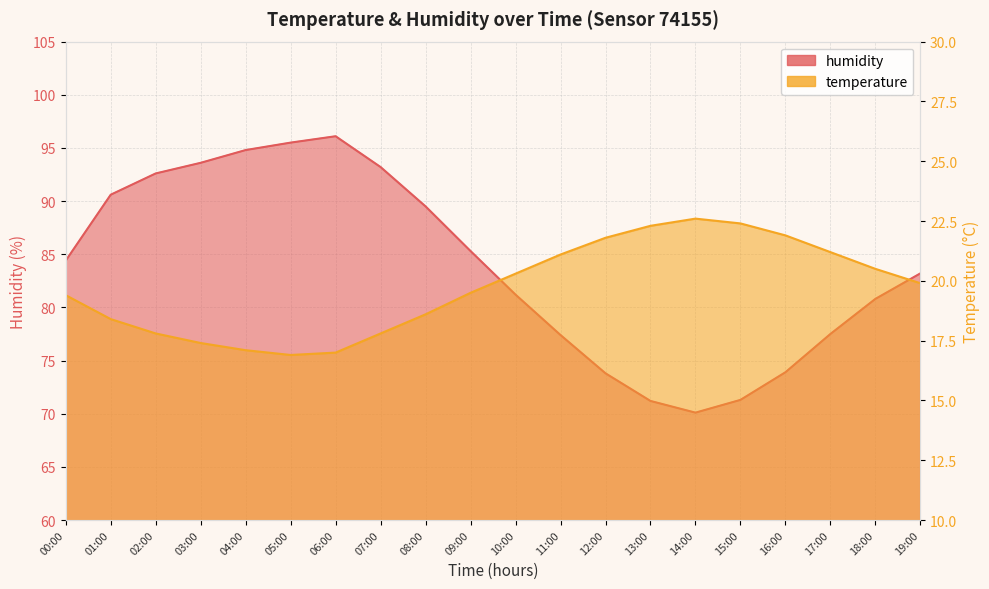

Reading right to left, extract all data points from this chart.

temperature: 19.9	20.5	21.2	21.9	22.4	22.6	22.3	21.8	21.1	20.3	19.5	18.6	17.8	17.0	16.9	17.1	17.4	17.8	18.4	19.4
humidity: 83.2	80.8	77.5	73.9	71.3	70.1	71.2	73.8	77.4	81.2	85.3	89.5	93.2	96.1	95.5	94.8	93.6	92.6	90.6	84.4